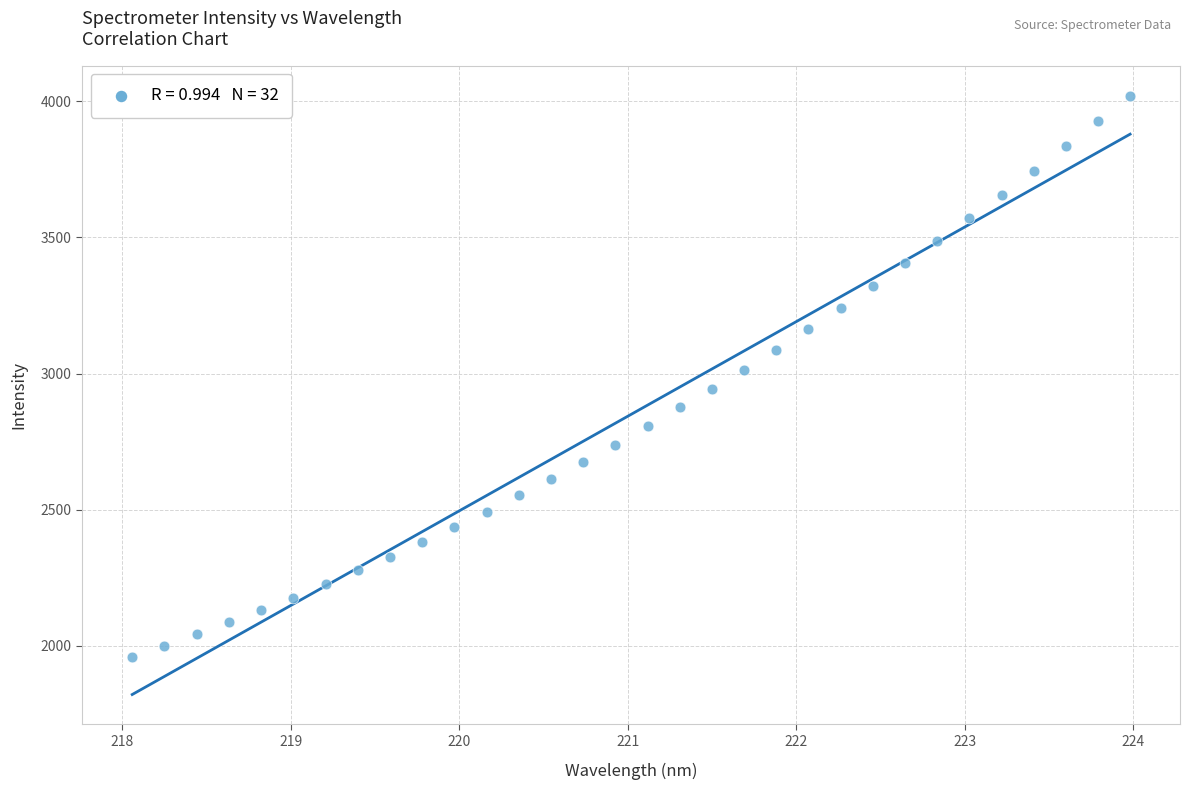

What is the range of X values (max minus min)?

5.9